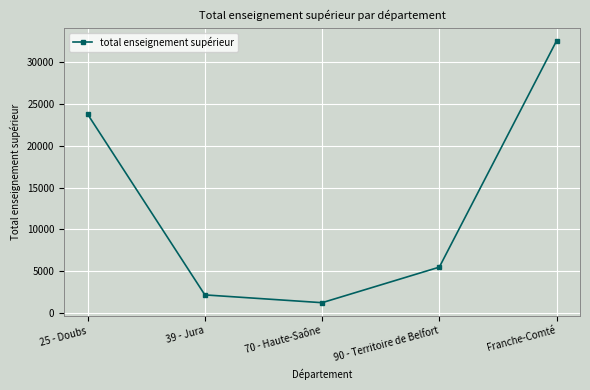

What is the greatest value displayed?

32589